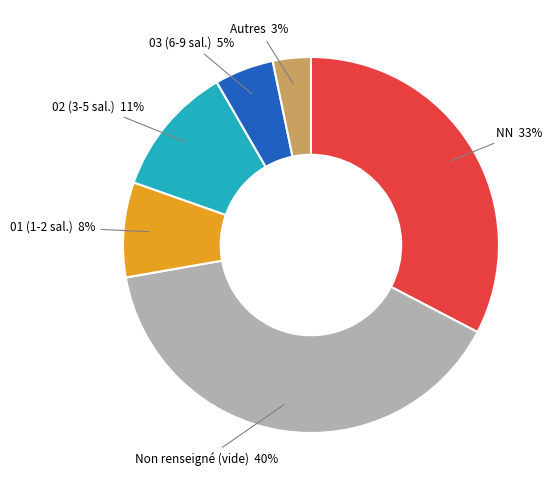

Is there any slice that represents more than half of the pie?

No